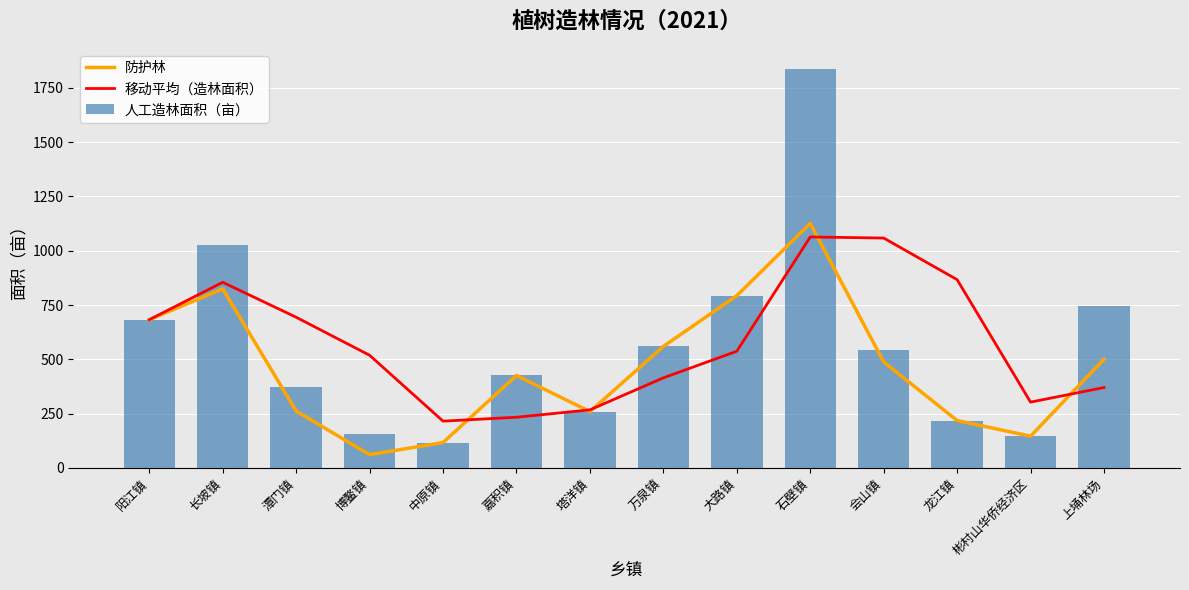

Is the value of 人工造林面积（亩） at 上埇林场 greater than the value of 防护林 at 中原镇?

Yes